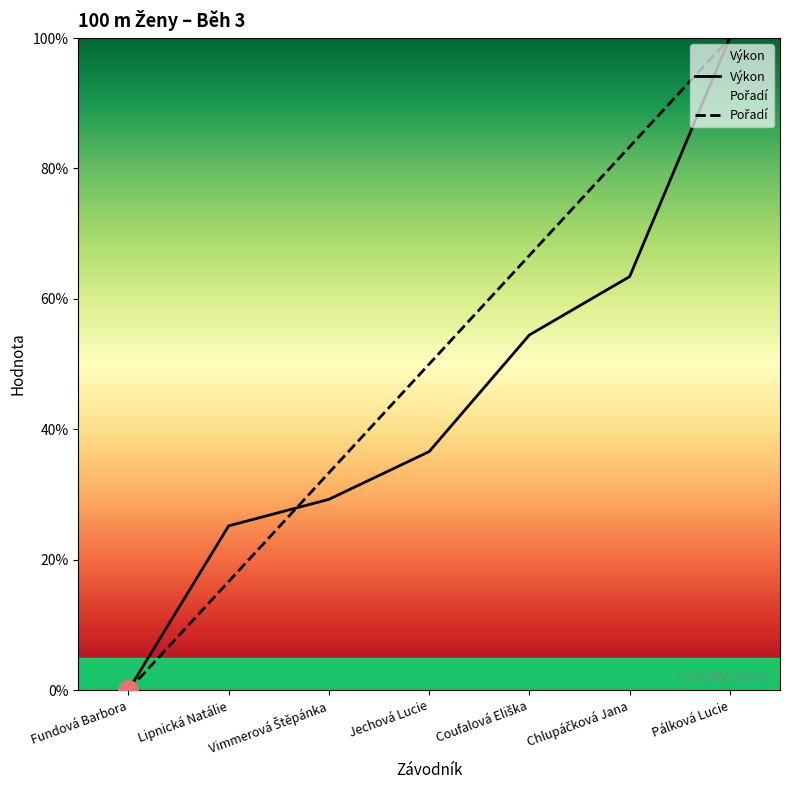

Which series has the largest total across all categories?

Pořadí